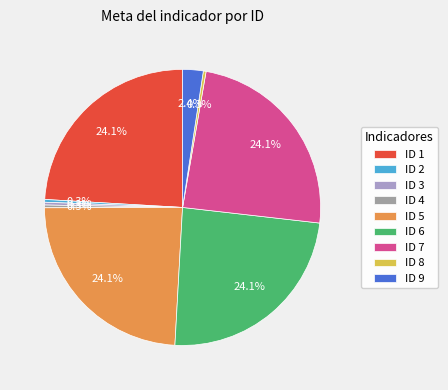

Does any single category account for the majority?

No